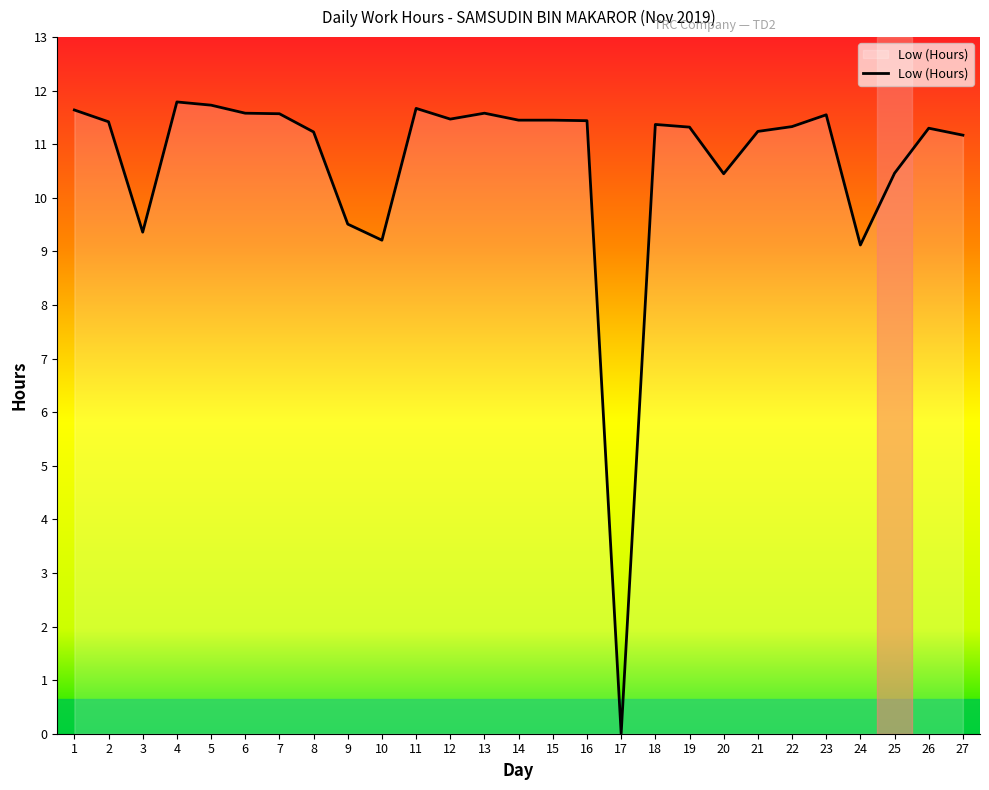

The chart shows a value of 19.9 at 18. True or false?

False